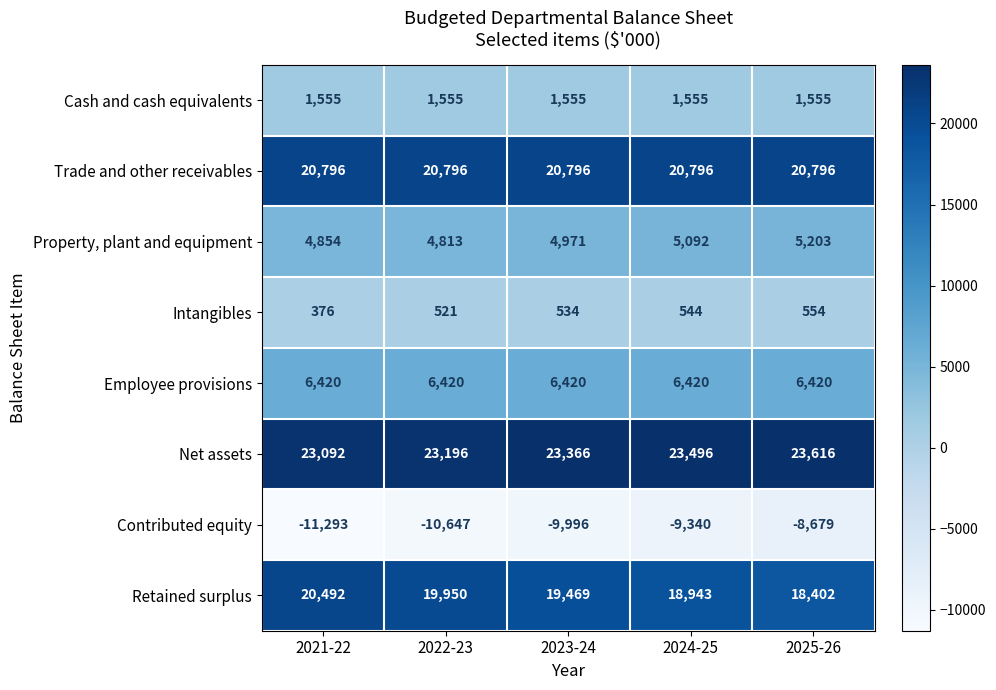

Which series changed the most between 2021-22 and 2024-25?

Contributed equity